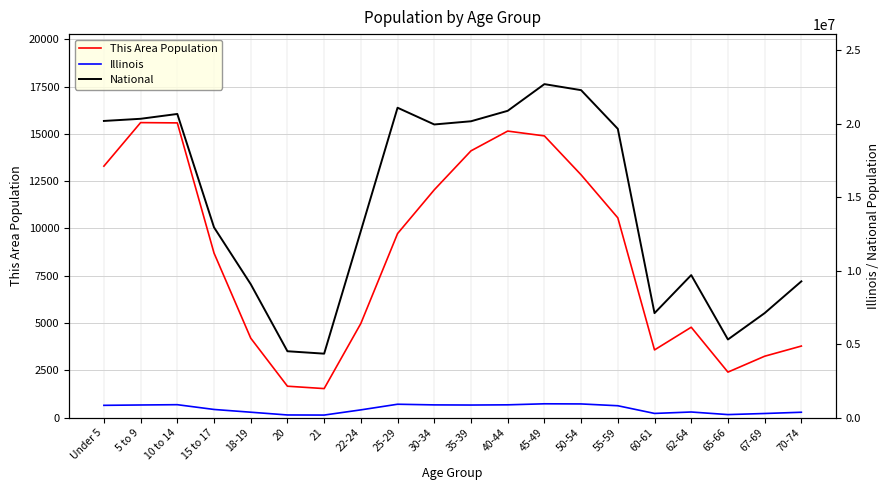

True or false: This Area Population and Illinois intersect in this chart.

False